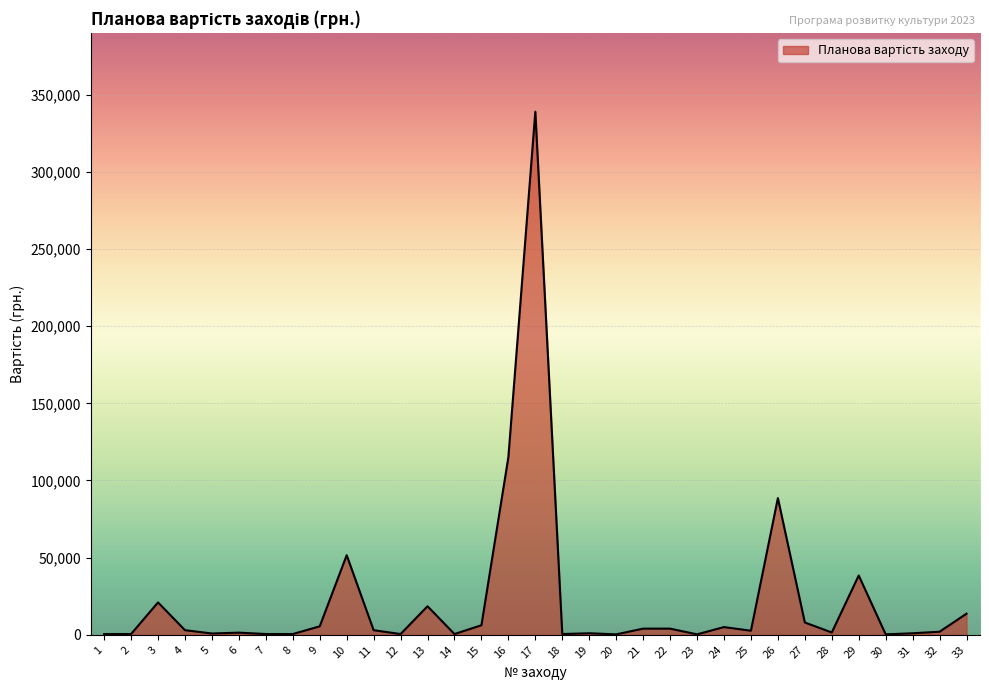

What is the difference between the maximum and minimum values?

338700